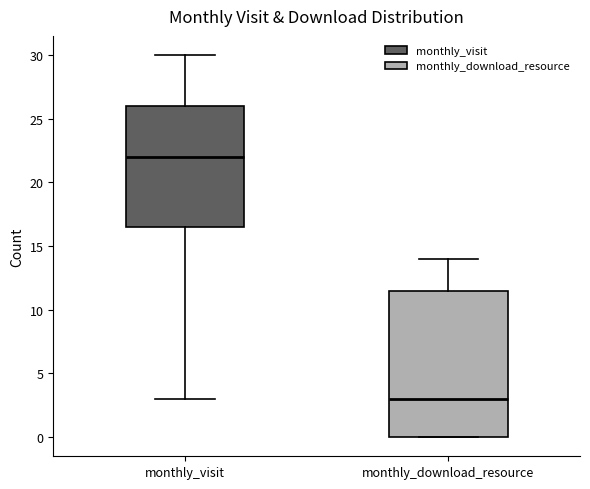

Which box is the tallest, from its lower edge to its upper edge?

monthly_download_resource